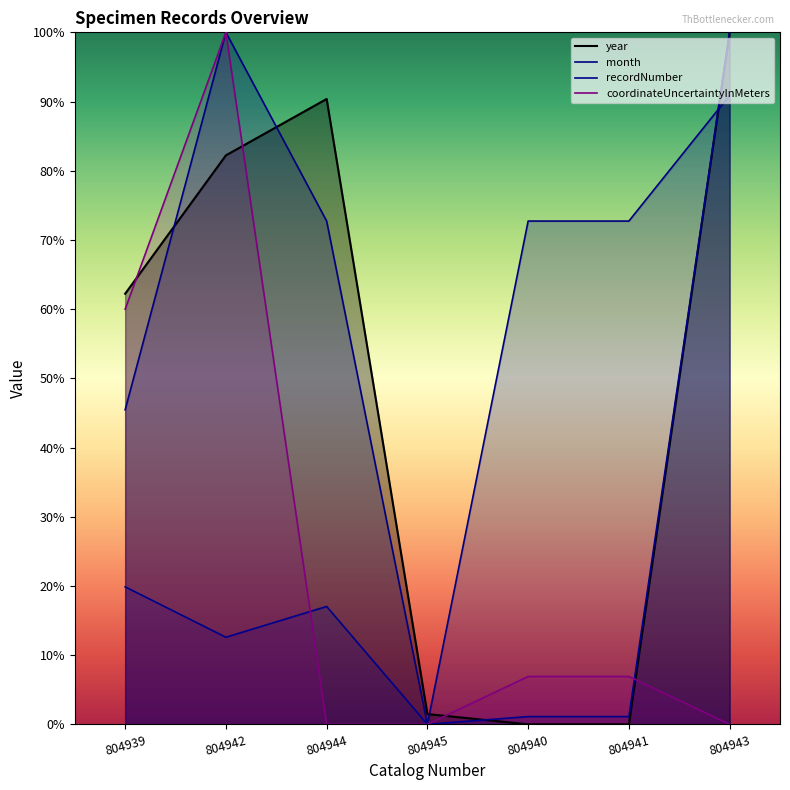

True or false: recordNumber has a value of 22.2 at 804942.

False